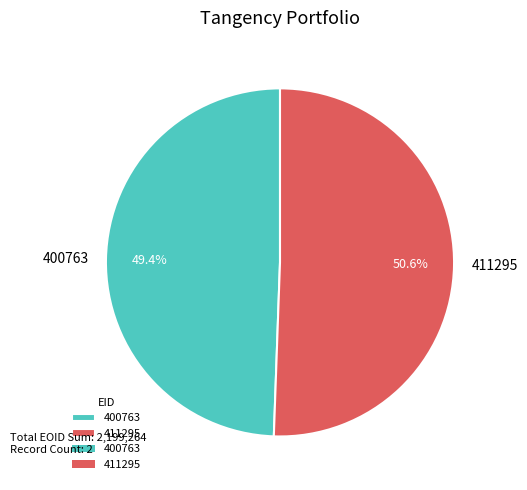

True or false: 411295 accounts for 65% of the total.

False